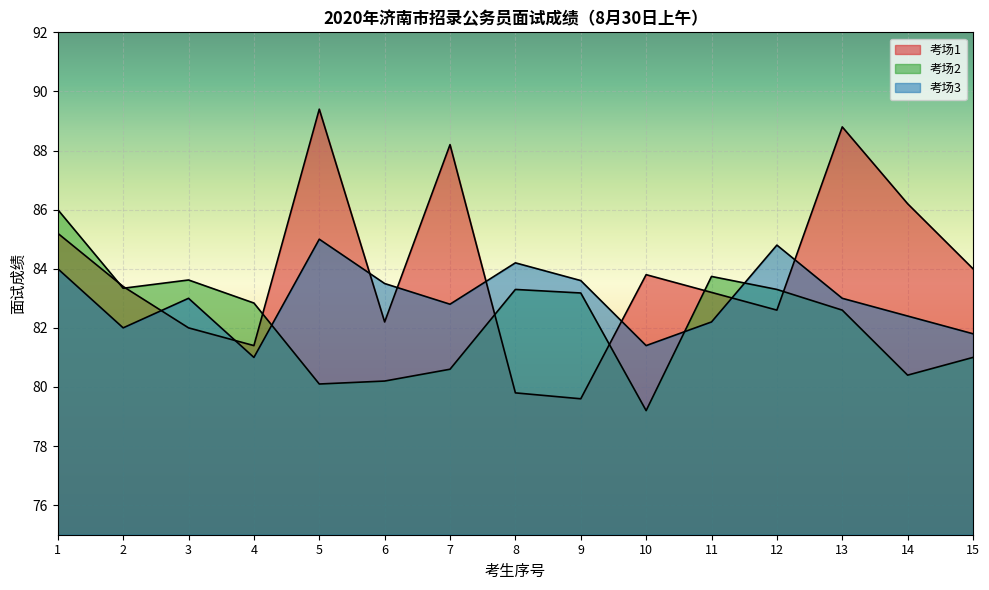

How many values in the 考场1 series are below 83?

6